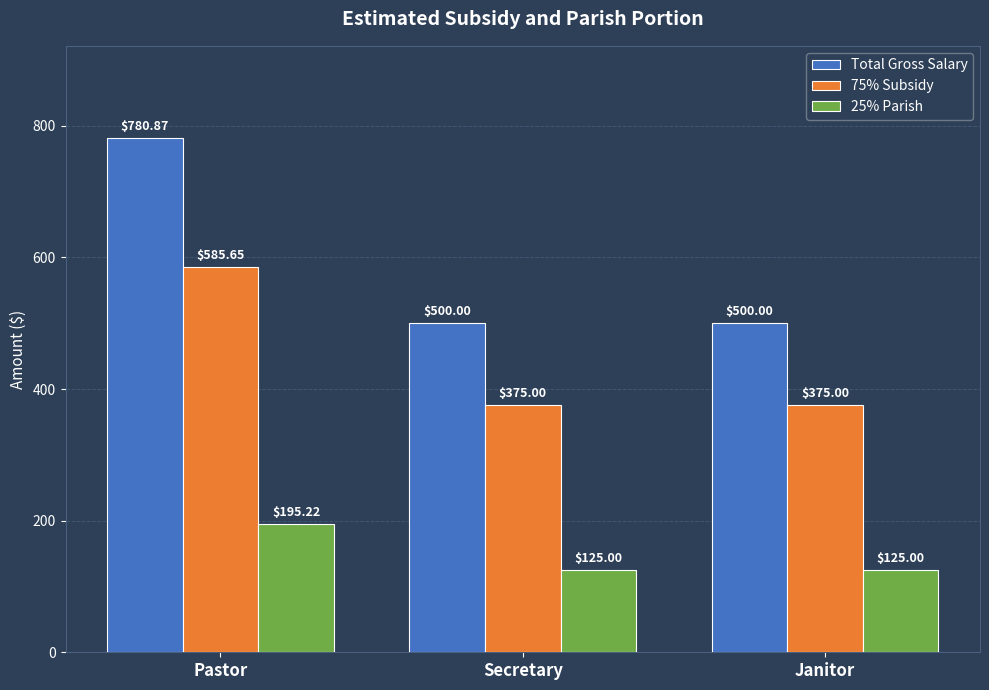

Between Pastor and Janitor, which series saw the biggest shift?

Total Gross Salary